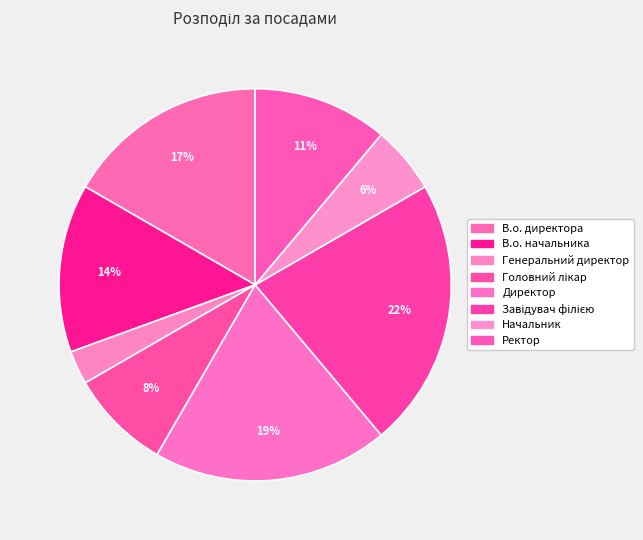

Do Директор and Ректор together represent more than half of the pie?

No